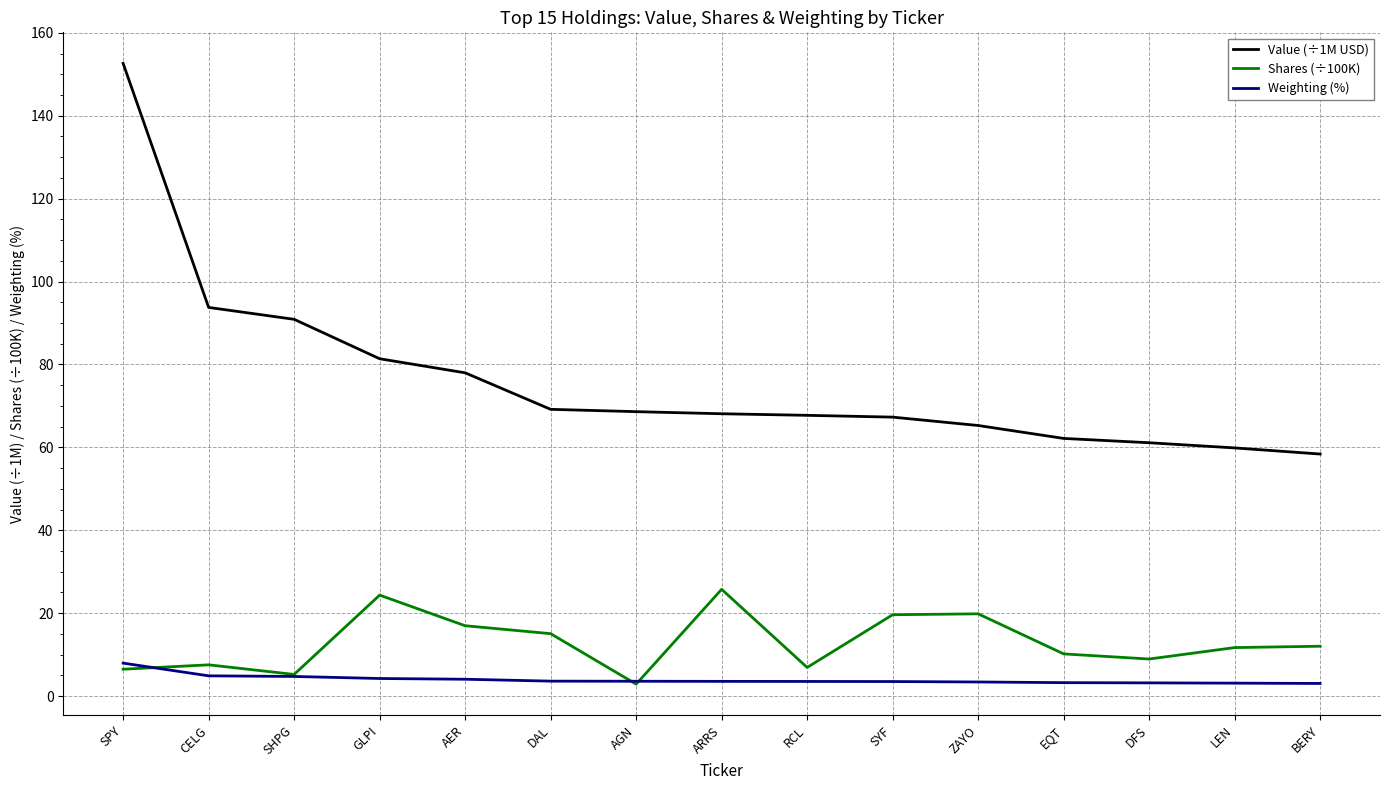

What is the total value across all series at RCL?

78.2